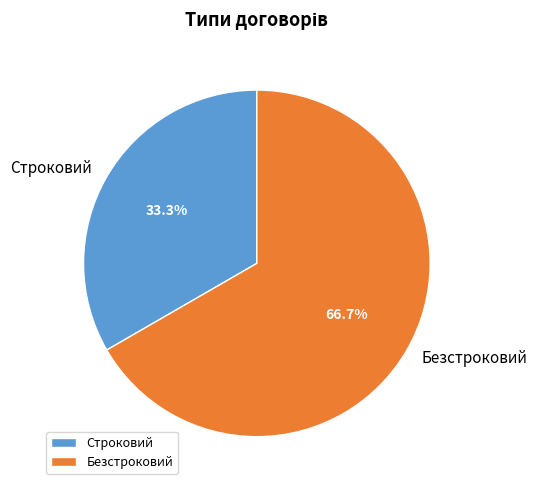

Which has a higher value, Строковий or Безстроковий?

Безстроковий